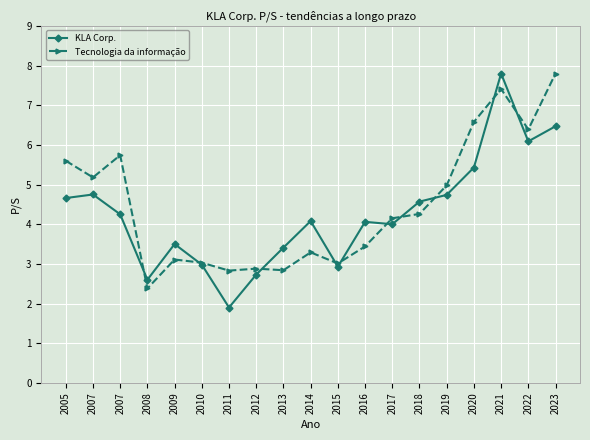

Which series changed the most between 2015 and 2018?

KLA Corp.